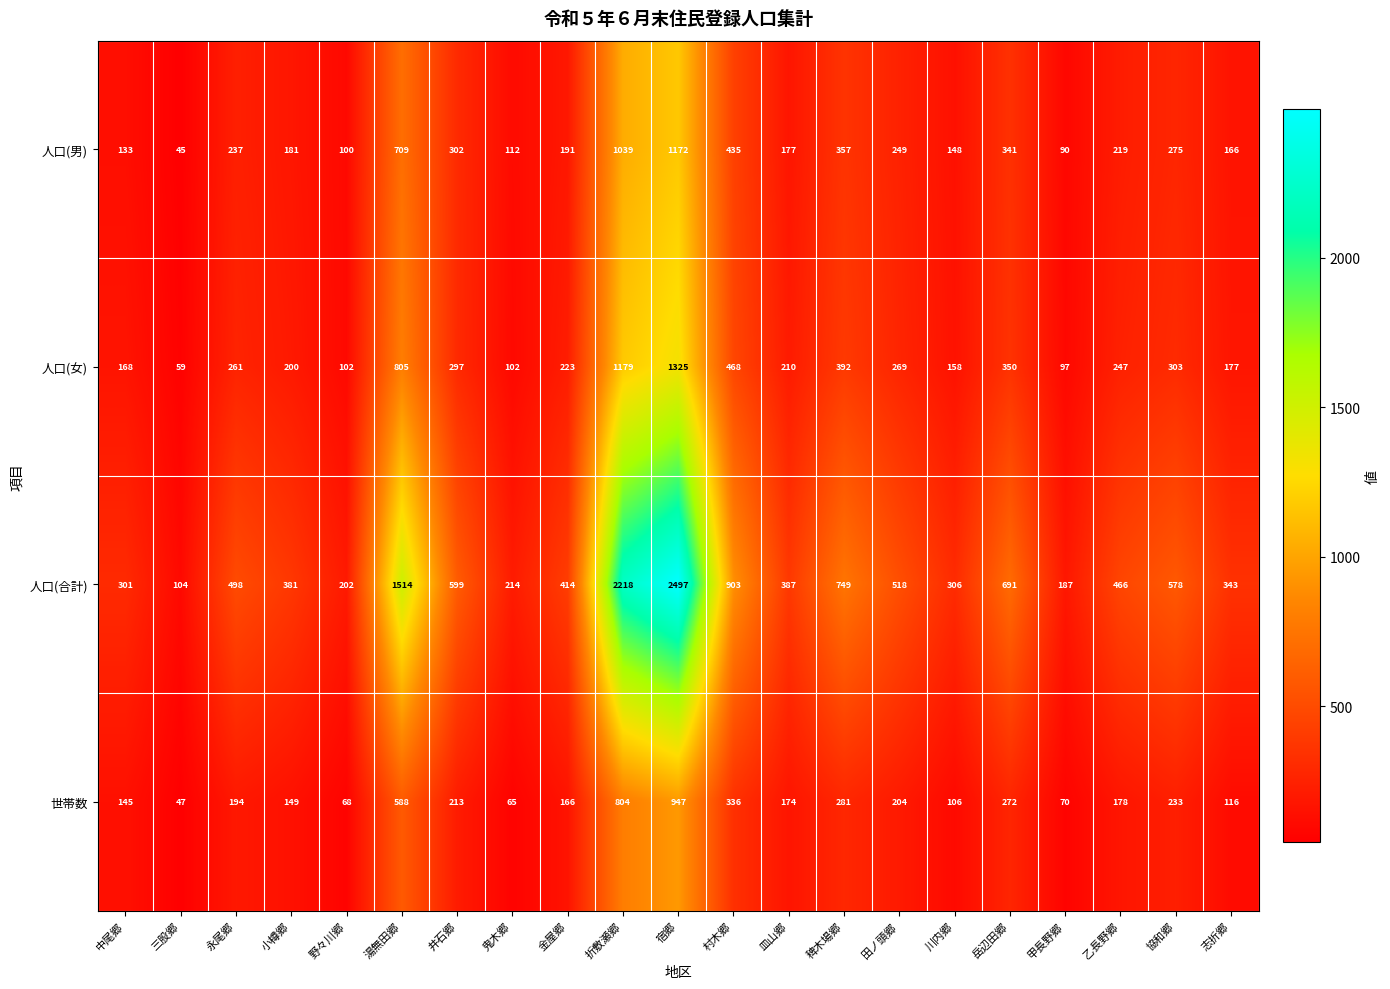

At which label is 人口(合計) closest to 1300?

湯無田郷